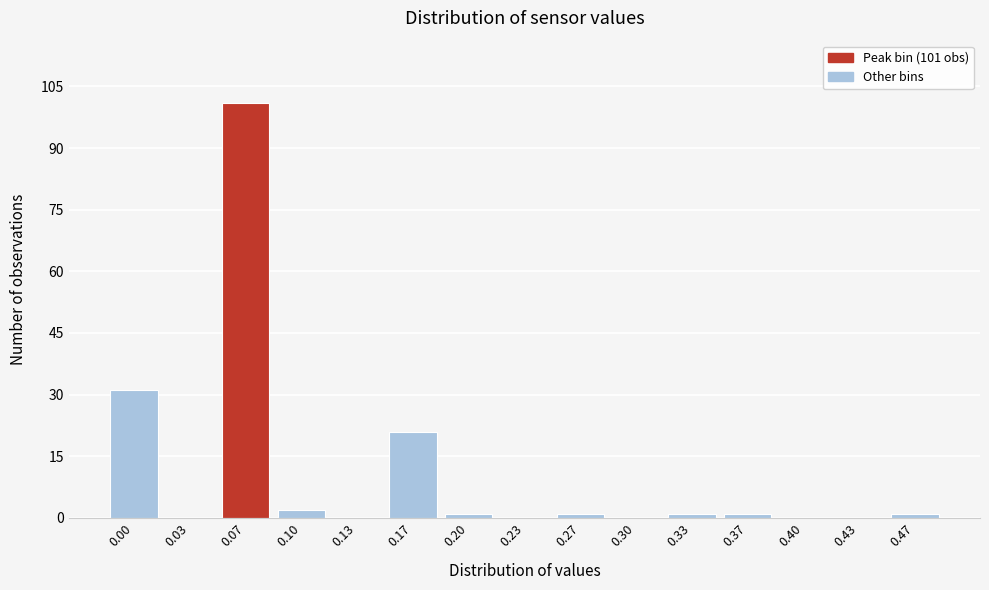

Reading right to left, transcribe all the data shown in this chart.

0.47=1	0.43=0	0.40=0	0.37=1	0.33=1	0.30=0	0.27=1	0.23=0	0.20=1	0.17=21	0.13=0	0.10=2	0.07=101	0.03=0	0.00=31